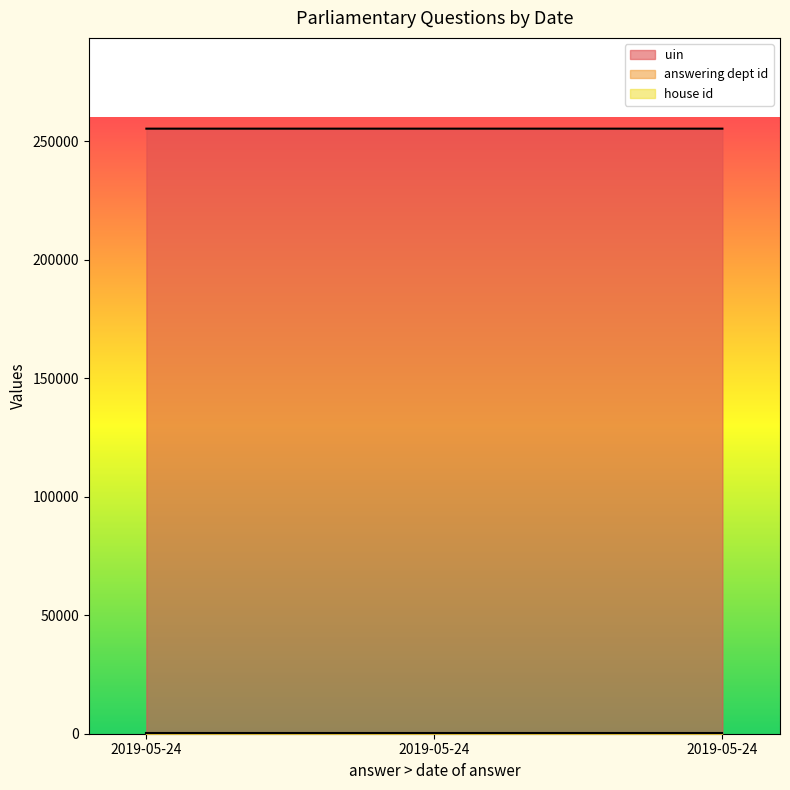

How many series are shown in this chart?

3